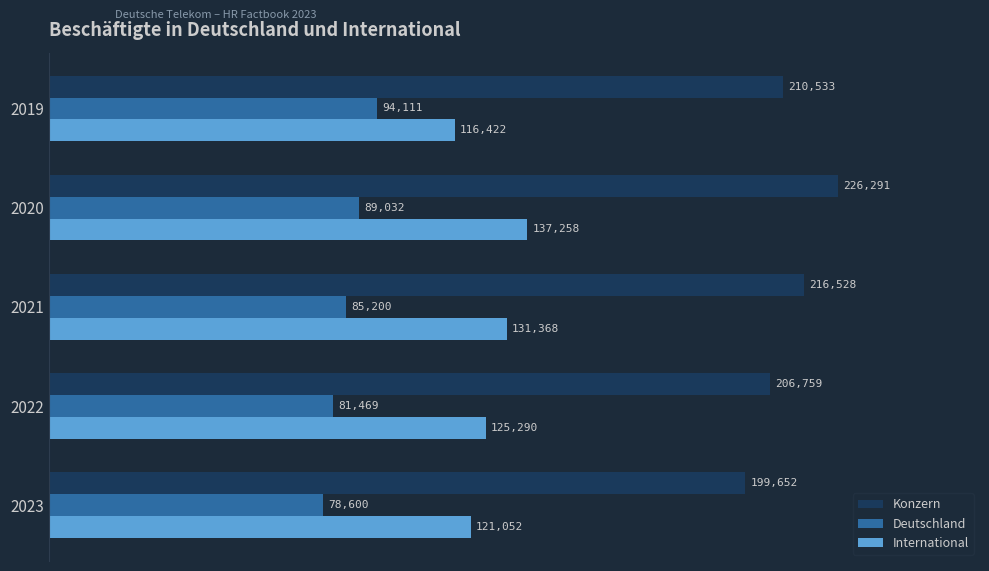

How many categories are shown in the chart?

5